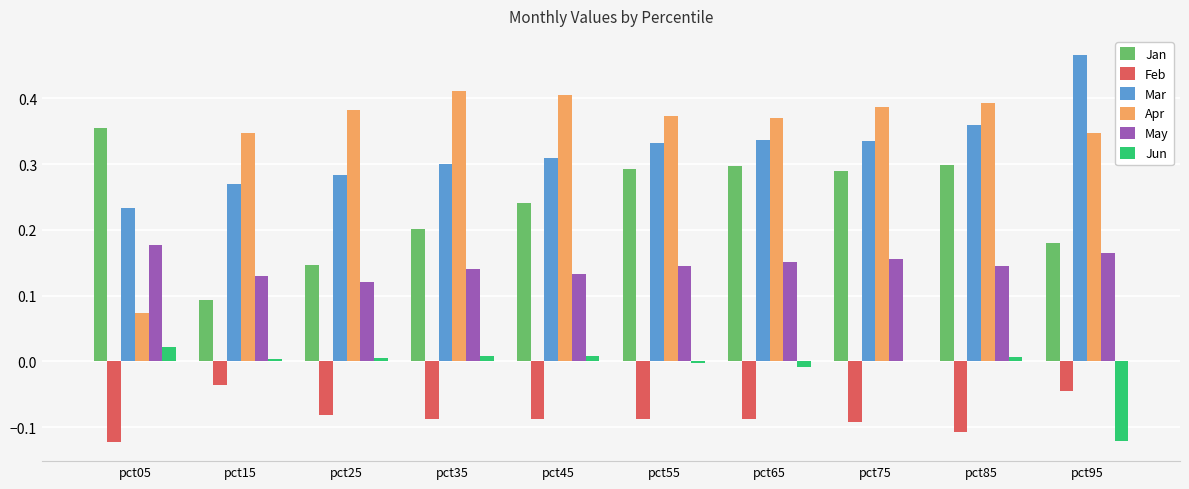

Is the value of Feb at pct85 greater than the value of Apr at pct75?

No